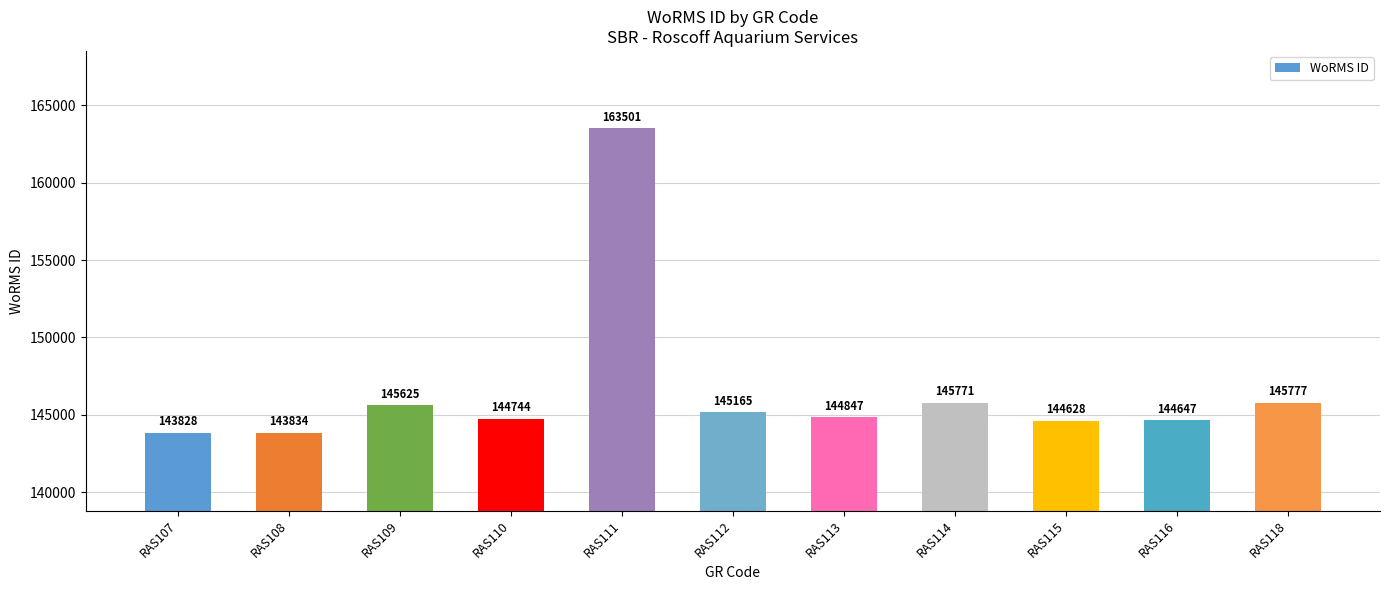

Reading left to right, what are all the values shown in this chart?

143828	143834	145625	144744	163501	145165	144847	145771	144628	144647	145777